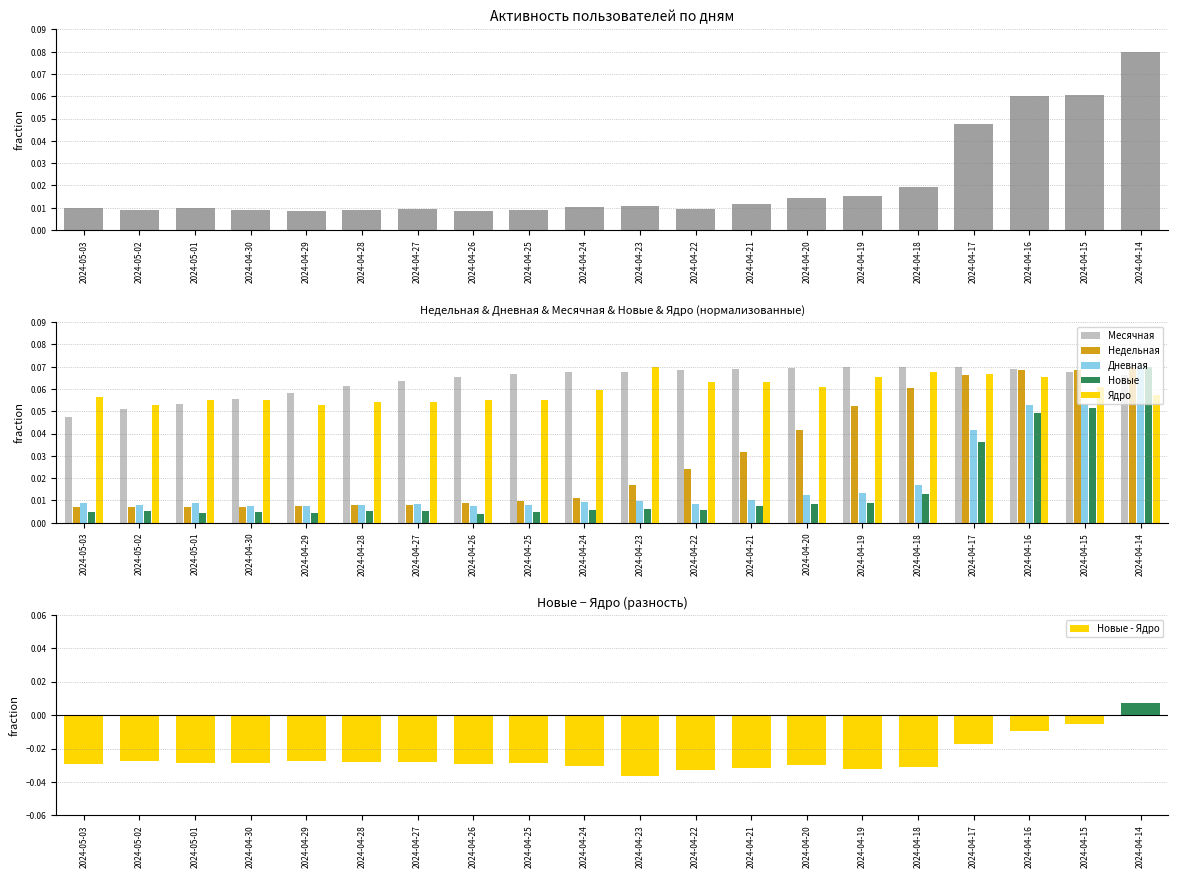

Reading left to right, what are all the values shown in this chart?

Дневная: 2024-05-03=0.0	2024-05-02=0.0	2024-05-01=0.0	2024-04-30=0.0	2024-04-29=0.0	2024-04-28=0.0	2024-04-27=0.0	2024-04-26=0.0	2024-04-25=0.0	2024-04-24=0.0	2024-04-23=0.0	2024-04-22=0.0	2024-04-21=0.0	2024-04-20=0.0	2024-04-19=0.0	2024-04-18=0.0	2024-04-17=0.0	2024-04-16=0.1	2024-04-15=0.1	2024-04-14=0.1
Месячная: 2024-05-03=0.0	2024-05-02=0.1	2024-05-01=0.1	2024-04-30=0.1	2024-04-29=0.1	2024-04-28=0.1	2024-04-27=0.1	2024-04-26=0.1	2024-04-25=0.1	2024-04-24=0.1	2024-04-23=0.1	2024-04-22=0.1	2024-04-21=0.1	2024-04-20=0.1	2024-04-19=0.1	2024-04-18=0.1	2024-04-17=0.1	2024-04-16=0.1	2024-04-15=0.1	2024-04-14=0.1
Недельная: 2024-05-03=0.0	2024-05-02=0.0	2024-05-01=0.0	2024-04-30=0.0	2024-04-29=0.0	2024-04-28=0.0	2024-04-27=0.0	2024-04-26=0.0	2024-04-25=0.0	2024-04-24=0.0	2024-04-23=0.0	2024-04-22=0.0	2024-04-21=0.0	2024-04-20=0.0	2024-04-19=0.1	2024-04-18=0.1	2024-04-17=0.1	2024-04-16=0.1	2024-04-15=0.1	2024-04-14=0.1
Новые: 2024-05-03=0.0	2024-05-02=0.0	2024-05-01=0.0	2024-04-30=0.0	2024-04-29=0.0	2024-04-28=0.0	2024-04-27=0.0	2024-04-26=0.0	2024-04-25=0.0	2024-04-24=0.0	2024-04-23=0.0	2024-04-22=0.0	2024-04-21=0.0	2024-04-20=0.0	2024-04-19=0.0	2024-04-18=0.0	2024-04-17=0.0	2024-04-16=0.0	2024-04-15=0.1	2024-04-14=0.1
Ядро: 2024-05-03=0.1	2024-05-02=0.1	2024-05-01=0.1	2024-04-30=0.1	2024-04-29=0.1	2024-04-28=0.1	2024-04-27=0.1	2024-04-26=0.1	2024-04-25=0.1	2024-04-24=0.1	2024-04-23=0.1	2024-04-22=0.1	2024-04-21=0.1	2024-04-20=0.1	2024-04-19=0.1	2024-04-18=0.1	2024-04-17=0.1	2024-04-16=0.1	2024-04-15=0.1	2024-04-14=0.1